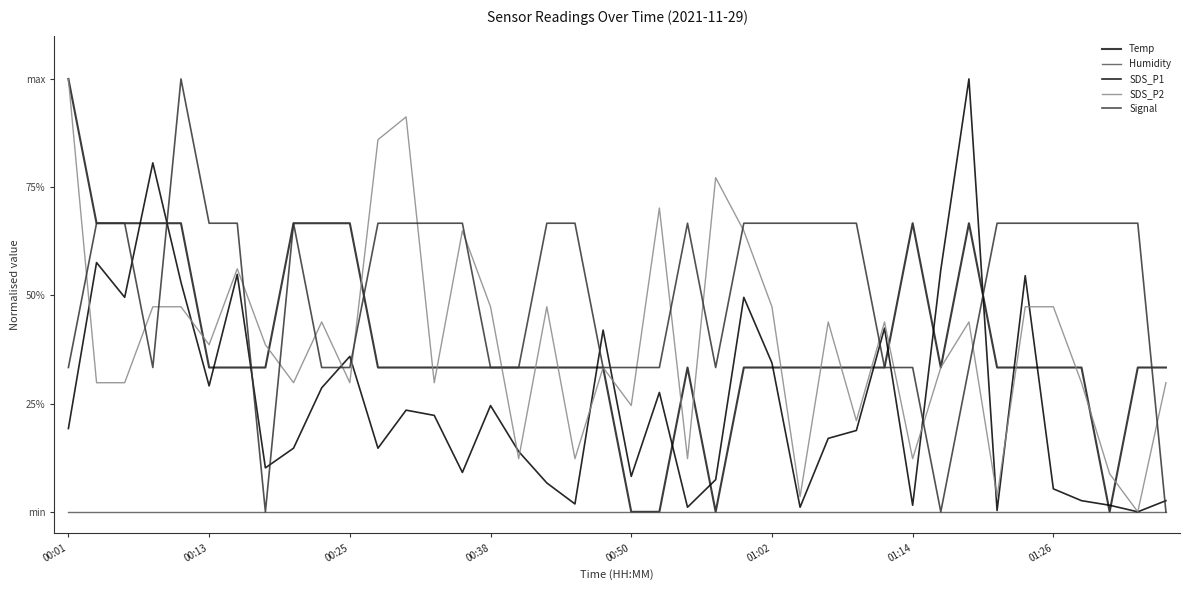

Where is Temp nearest to the value 0?

00:50